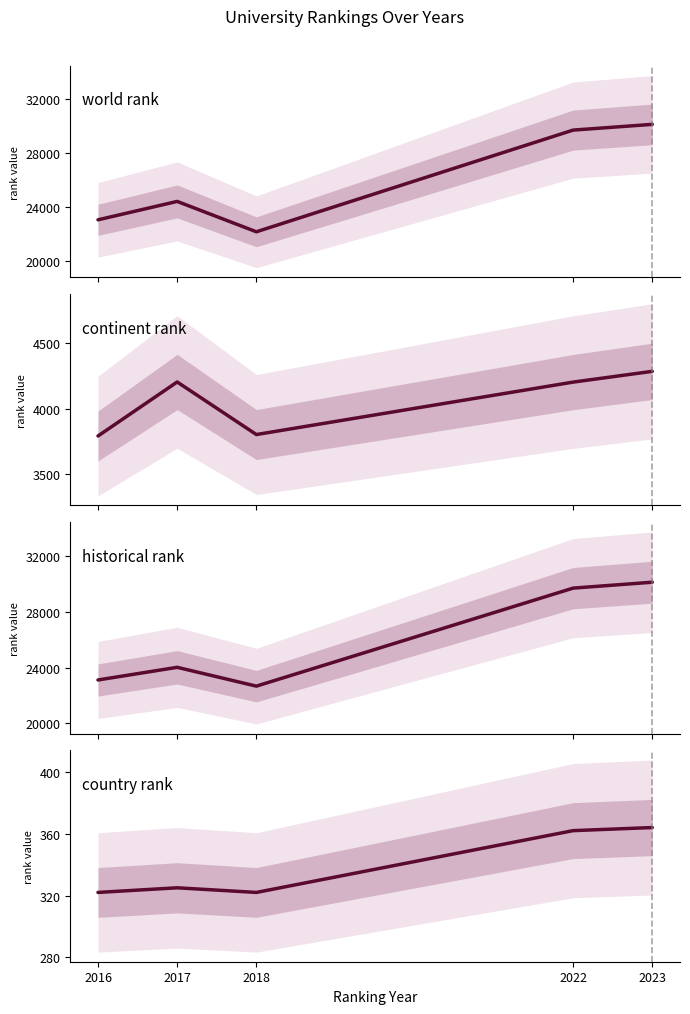

What is the smallest value displayed?

322.0